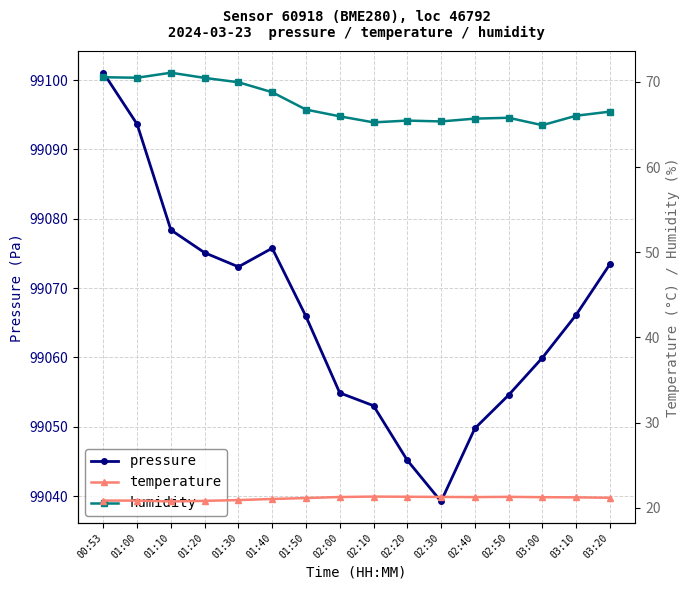

List the labels in order of humidity value, largest first.

01:10, 00:53, 01:00, 01:20, 01:30, 01:40, 01:50, 03:20, 03:10, 02:00, 02:50, 02:40, 02:20, 02:30, 02:10, 03:00